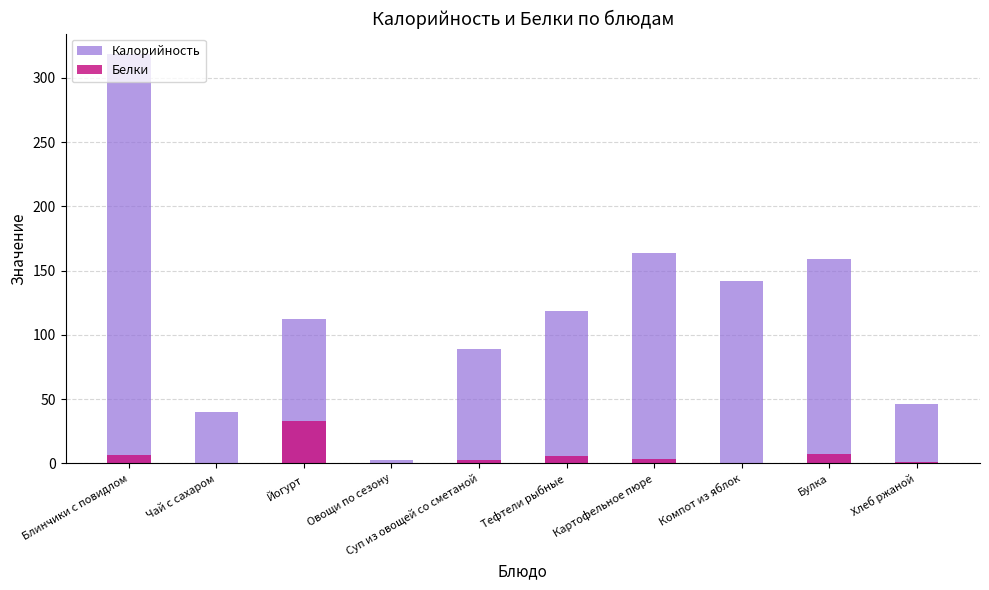

Reading left to right, transcribe all the data shown in this chart.

Калорийность: 318.6	40.0	112.5	2.8	89.2	118.7	163.5	142.3	159.3	46.1
Белки: 6.2	0.2	33.3	0.2	2.7	5.7	3.2	0.0	7.6	1.3